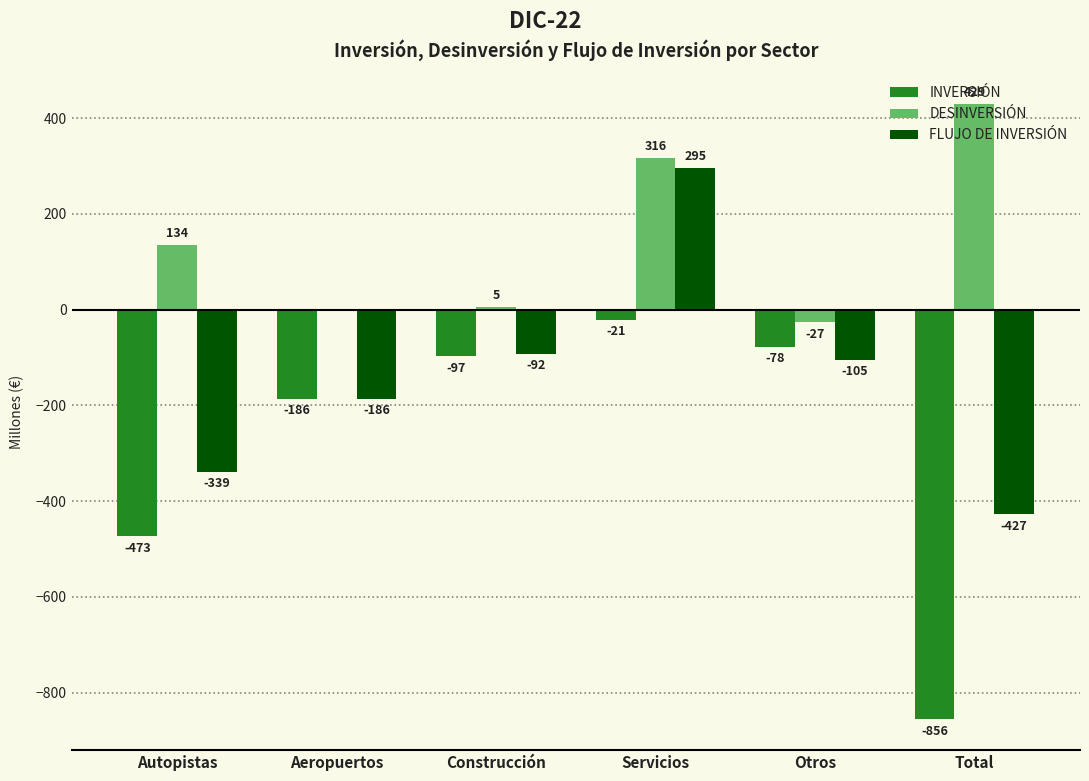

At which category does the chart reach its peak across all series?

Total